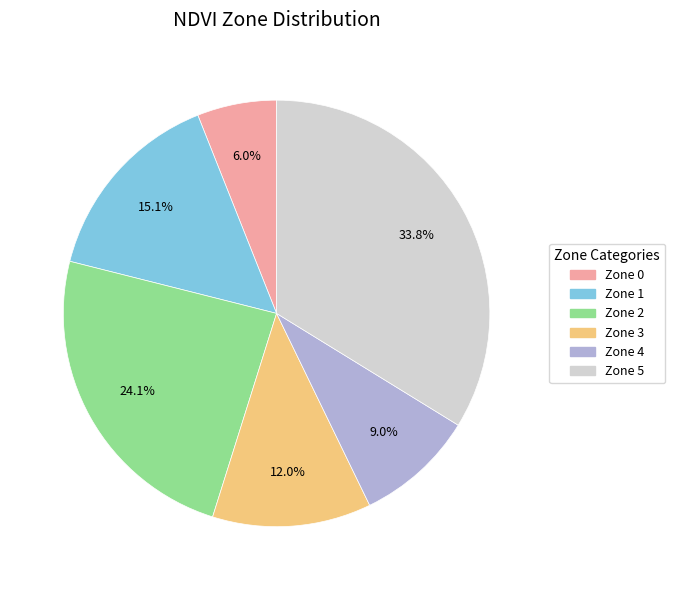

To the nearest percent, what portion does Zone 3 represent?

12%